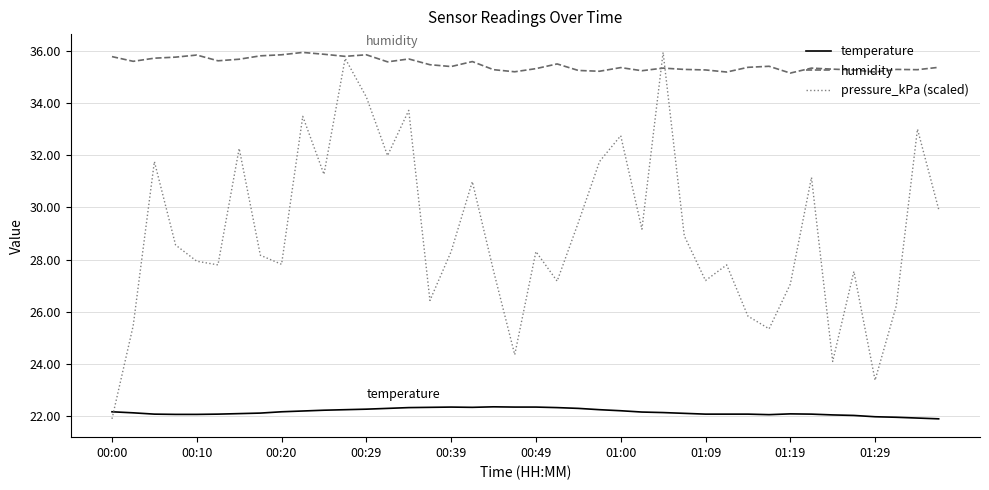

List the series in order of their overall mean, lowest first.

temperature, pressure_kPa (scaled), humidity